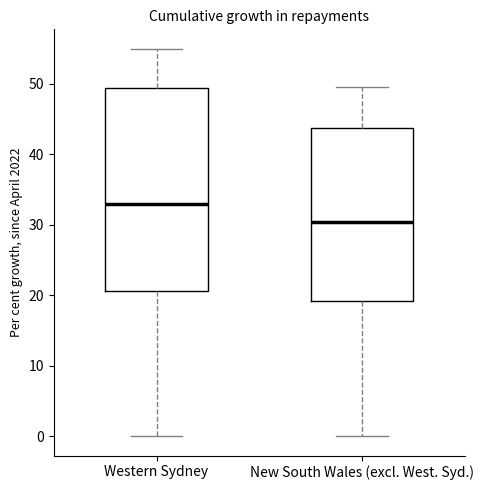

Reading left to right, read every box against the y-axis: the position of its median line, the range the box covers, and the ends of its whiskers. The values are not printed on the chart, so give them approximately, as read against the axis.

Western Sydney: median 33, box 21 to 49, whiskers 0 to 55
New South Wales (excl. West. Syd.): median 30, box 19 to 44, whiskers 0 to 50